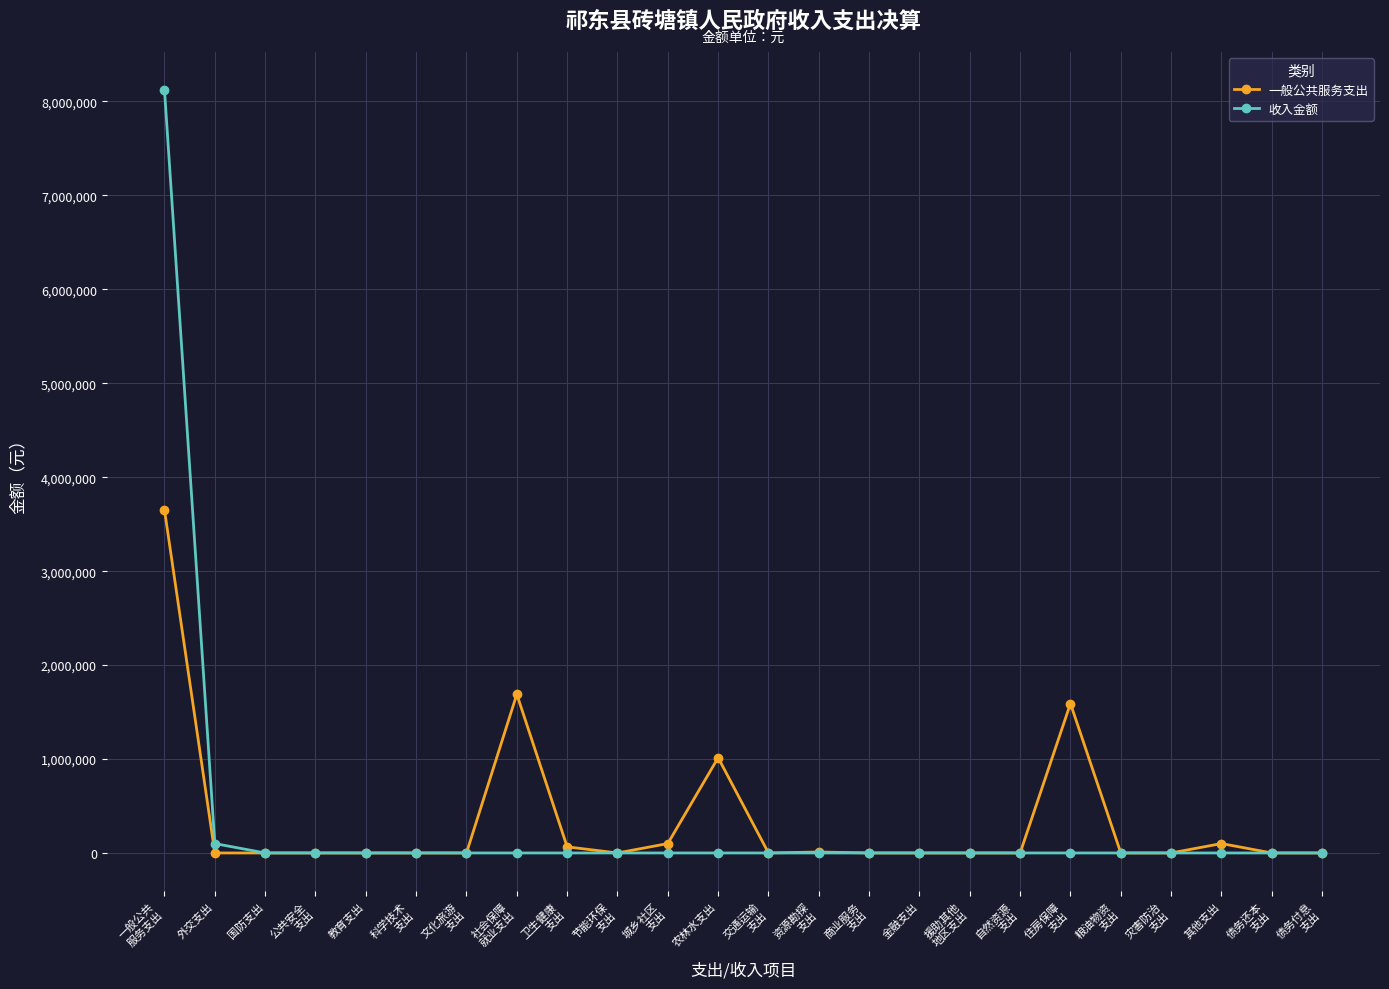

What is the label of the 20th point from the right?

教育支出